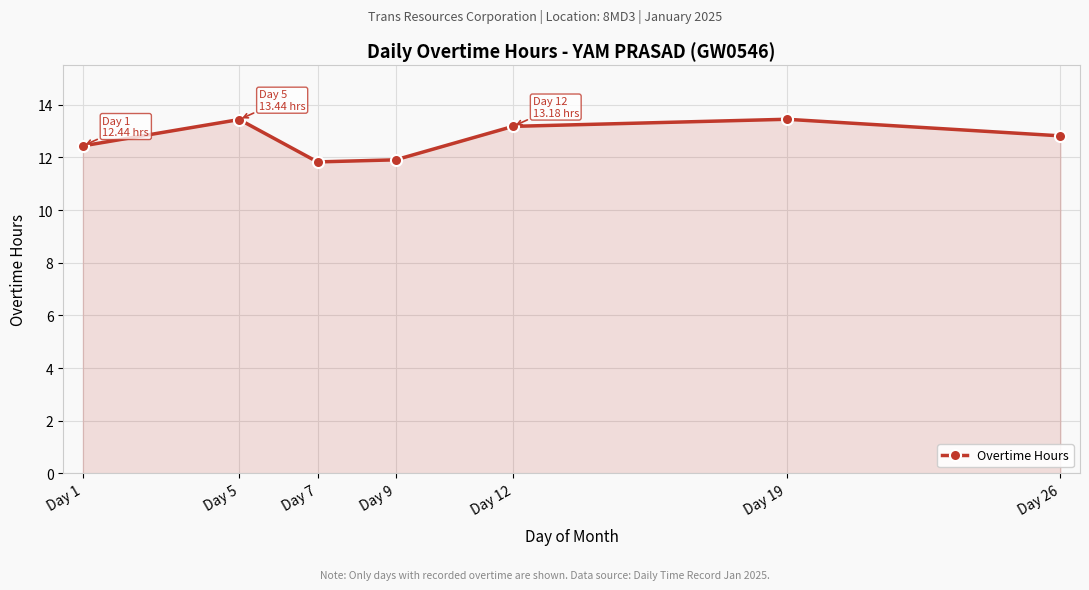

What is the smallest value displayed?

11.8